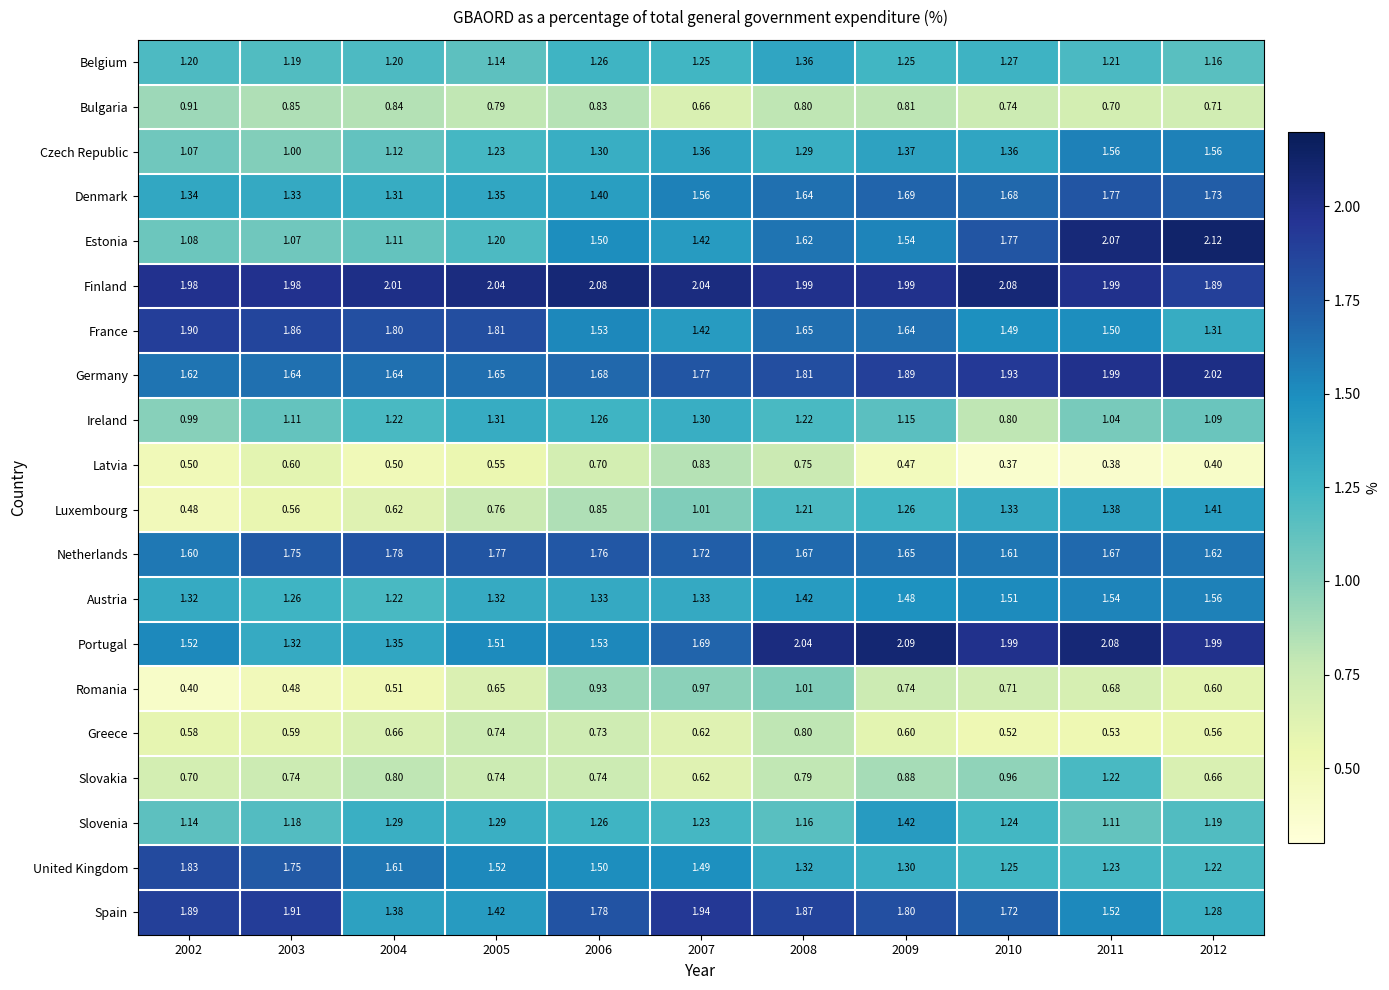

Which series changed the most between 2005 and 2011?

Estonia